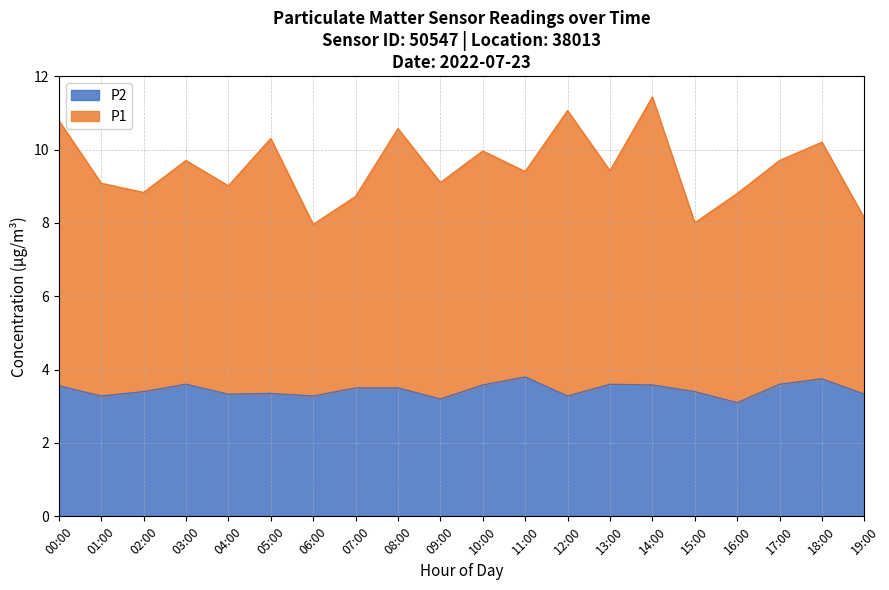

True or false: P1 has a value of 16.0 at 09:00.

False